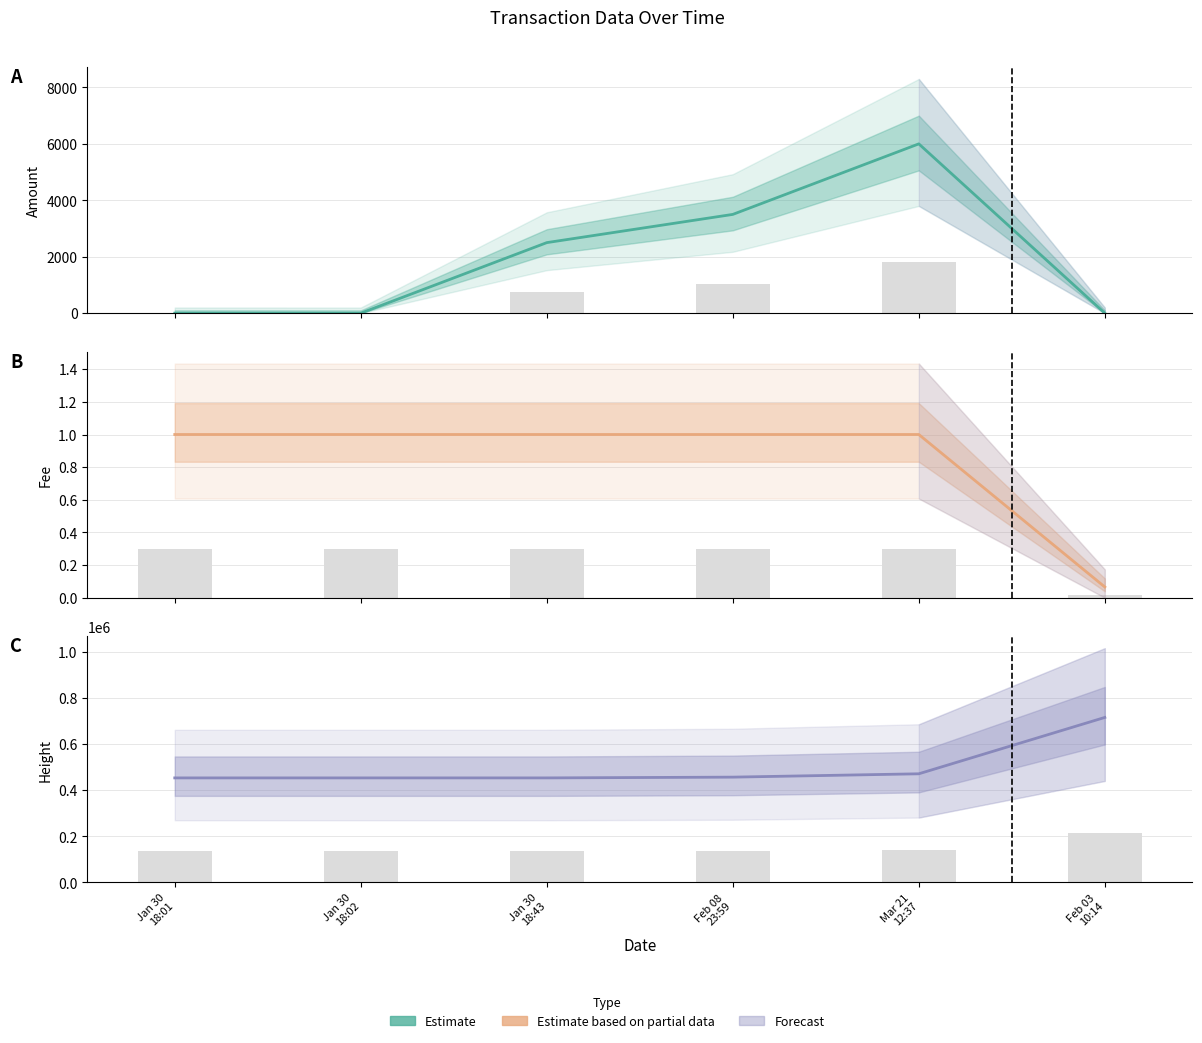

The value of Height at Jan 30
18:01 is 453130.0. True or false?

True